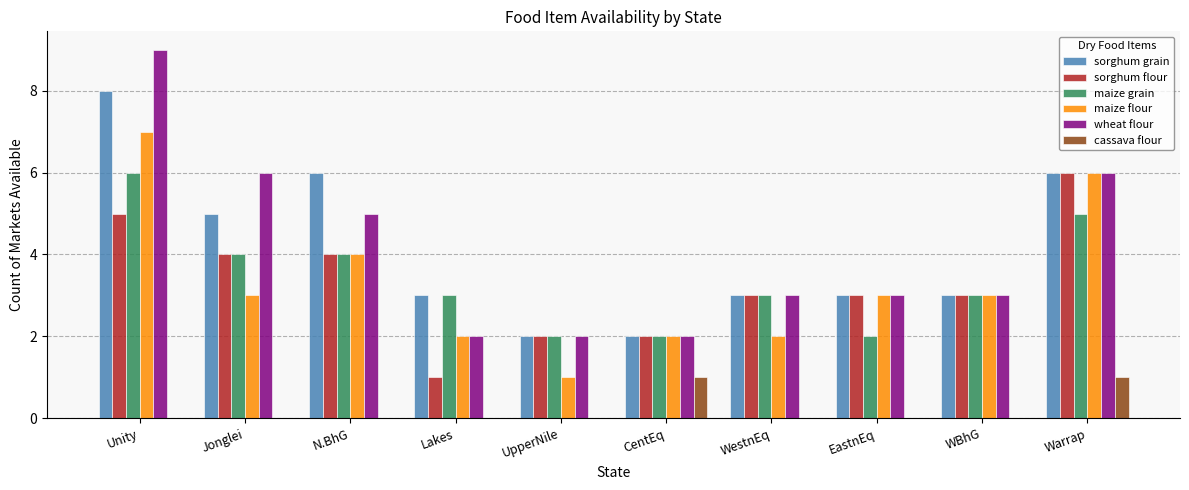

How many groups of bars are there?

10